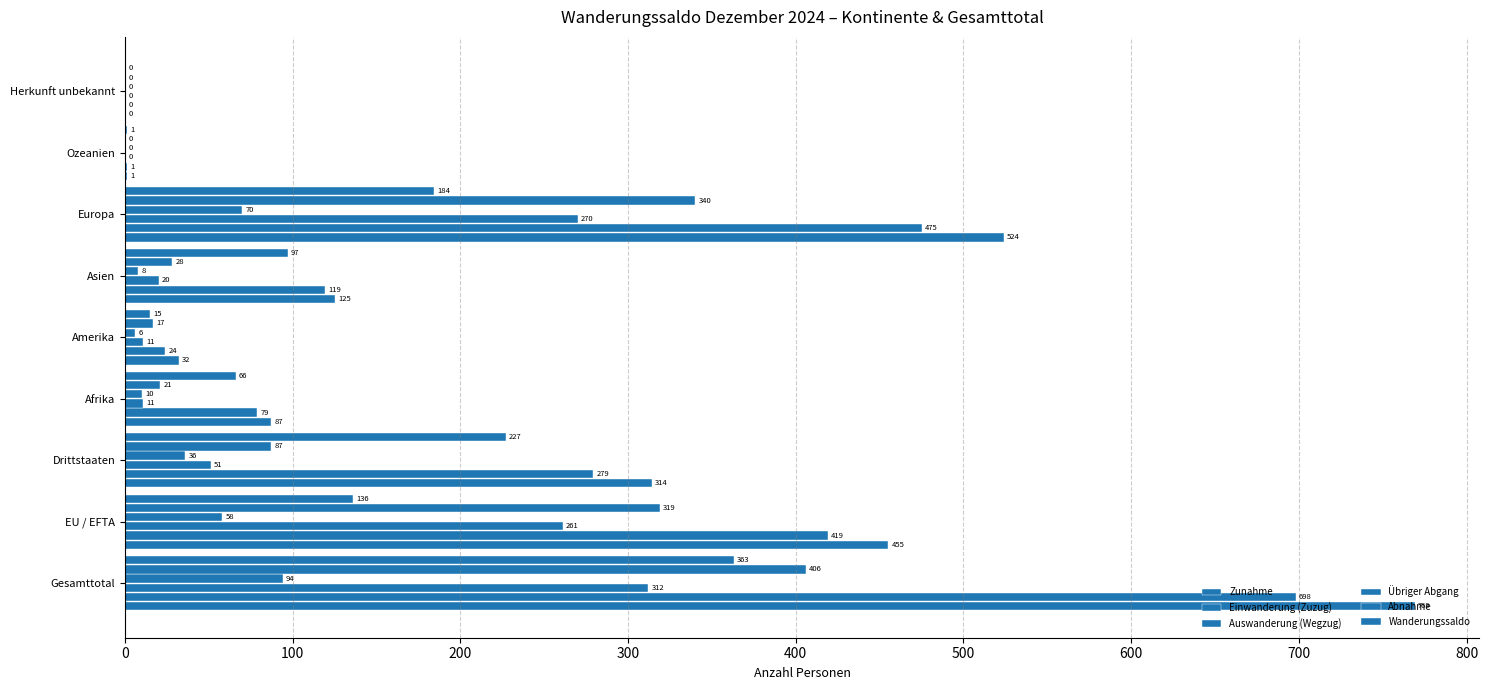

Count the number of categories in the chart.

9